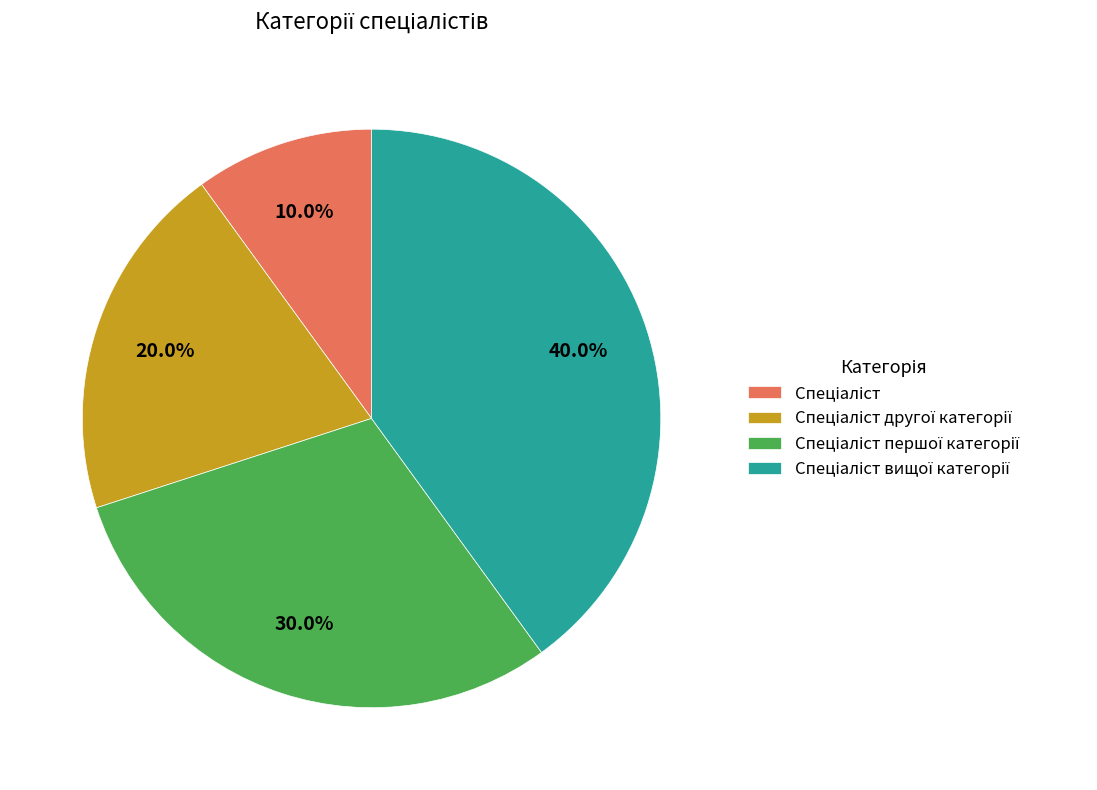

Is there any slice that represents more than half of the pie?

No